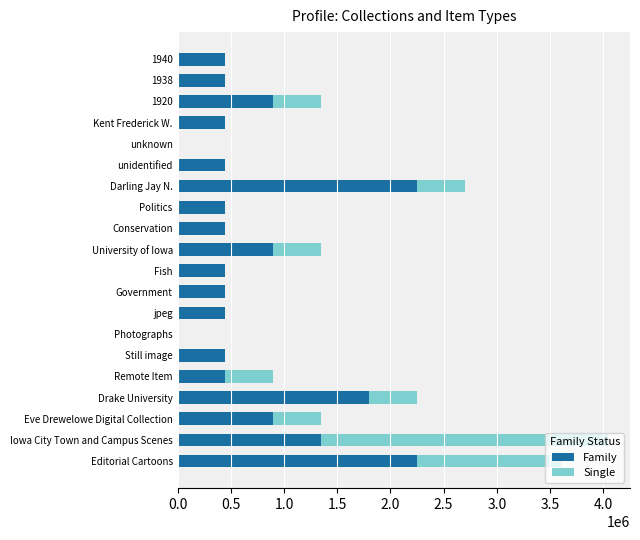

What is the total value across all series at University of Iowa?

1350000